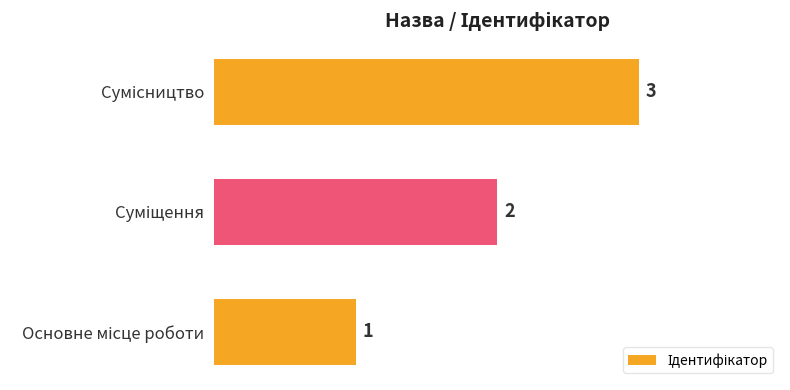

What is the sum of all values?

6